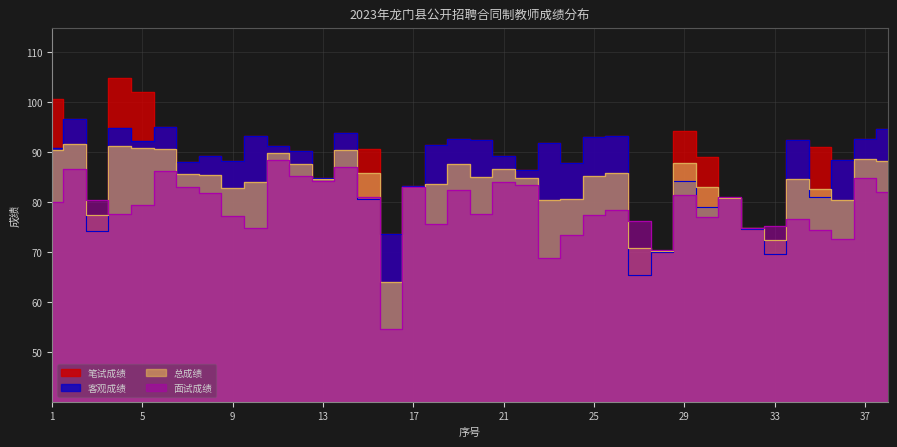

Reading right to left, extract all data points from this chart.

总成绩: 38=88.3	37=88.7	36=80.5	35=82.7	34=84.6	33=72.4	32=74.8	31=80.9	30=83.0	29=87.8	28=70.1	27=70.8	26=85.9	25=85.2	24=80.7	23=80.4	22=84.9	21=86.7	20=85.0	19=87.6	18=83.6	17=83.1	16=64.1	15=85.9	14=90.5	13=84.6	12=87.7	11=89.8	10=84.0	9=82.8	8=85.5	7=85.6	6=90.6	5=90.8	4=91.2	3=77.4	2=91.6	1=90.4
笔试成绩: 38=94.7	37=92.6	36=88.4	35=91.0	34=92.5	33=69.5	32=74.7	31=80.8	30=89.0	29=94.2	28=70.0	27=65.5	26=93.3	25=93.0	24=87.8	23=91.9	22=86.5	21=89.2	20=92.5	19=92.7	18=91.5	17=83.2	16=73.6	15=90.7	14=93.8	13=84.9	12=90.2	11=91.2	10=93.3	9=88.2	8=89.2	7=88.1	6=95.0	5=102.2	4=104.8	3=74.3	2=96.6	1=100.8
面试成绩: 38=82.0	37=84.8	36=72.6	35=74.3	34=76.7	33=75.2	32=74.8	31=81.0	30=77.0	29=81.4	28=70.3	27=76.2	26=78.5	25=77.3	24=73.5	23=68.8	22=83.4	21=84.1	20=77.6	19=82.5	18=75.7	17=83.0	16=54.6	15=81.1	14=87.1	13=84.2	12=85.2	11=88.4	10=74.8	9=77.2	8=81.8	7=83.1	6=86.2	5=79.5	4=77.6	3=80.5	2=86.6	1=80.1
客观成绩: 38=94.7	37=92.6	36=88.4	35=81.0	34=92.5	33=69.5	32=74.7	31=80.8	30=79.0	29=84.2	28=70.0	27=65.5	26=93.3	25=93.0	24=87.8	23=91.9	22=86.5	21=89.2	20=92.5	19=92.7	18=91.5	17=83.2	16=73.6	15=80.7	14=93.8	13=84.9	12=90.2	11=91.2	10=93.3	9=88.2	8=89.2	7=88.1	6=95.0	5=92.2	4=94.8	3=74.3	2=96.6	1=90.8